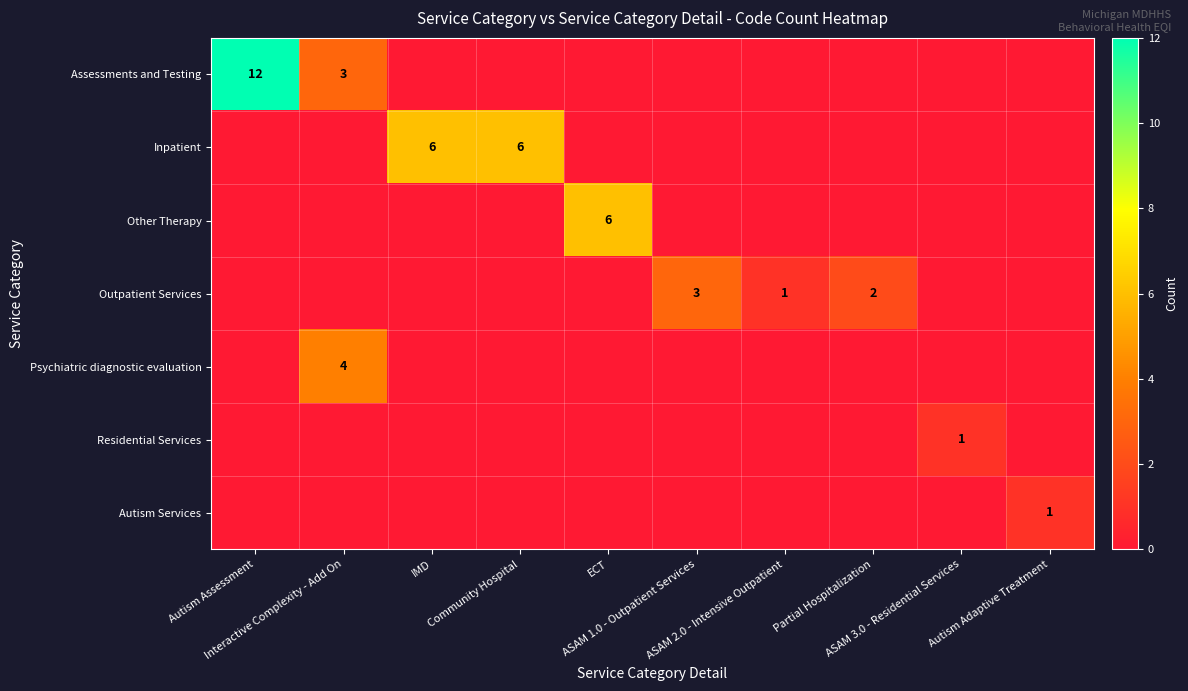

At which category is the sum across all series the highest?

Autism Assessment